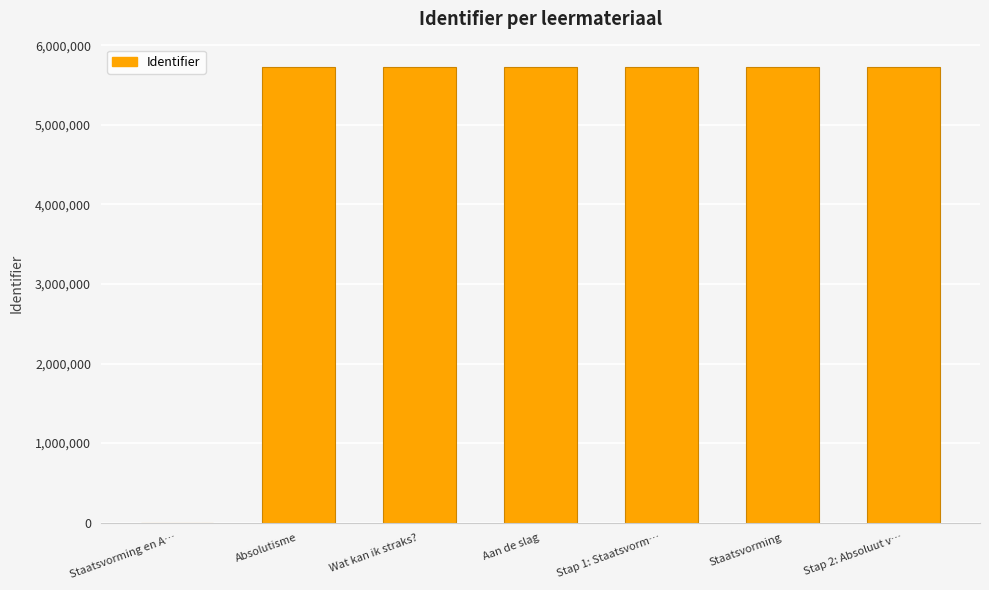

What is the change in value from Staatsvorming en A… to Absolutisme?

+5725311